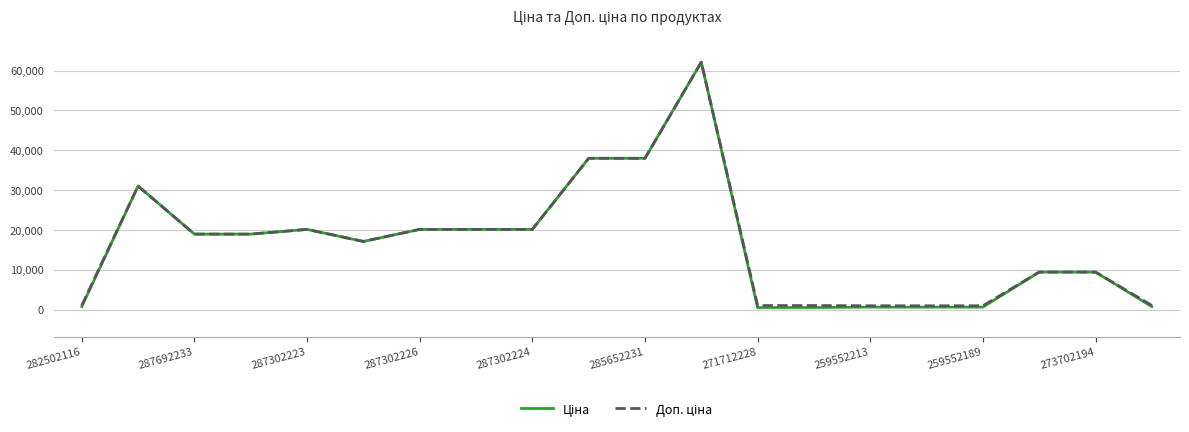

At which label does Ціна first exceed 19005?

287692233